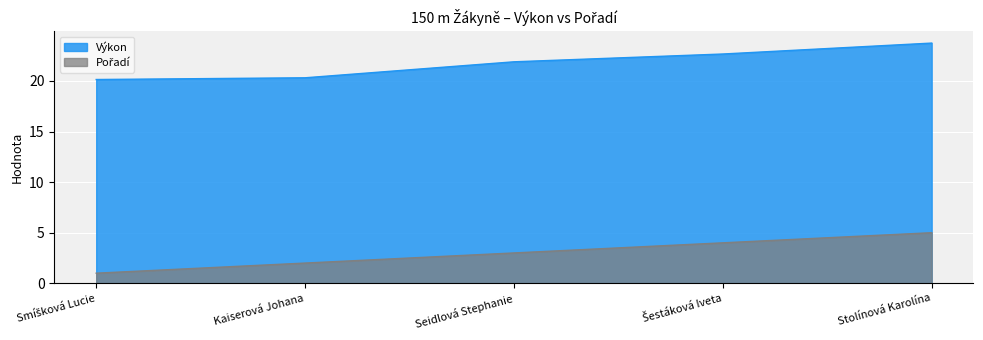

What is the label of the 2nd point from the right?

Šestáková Iveta